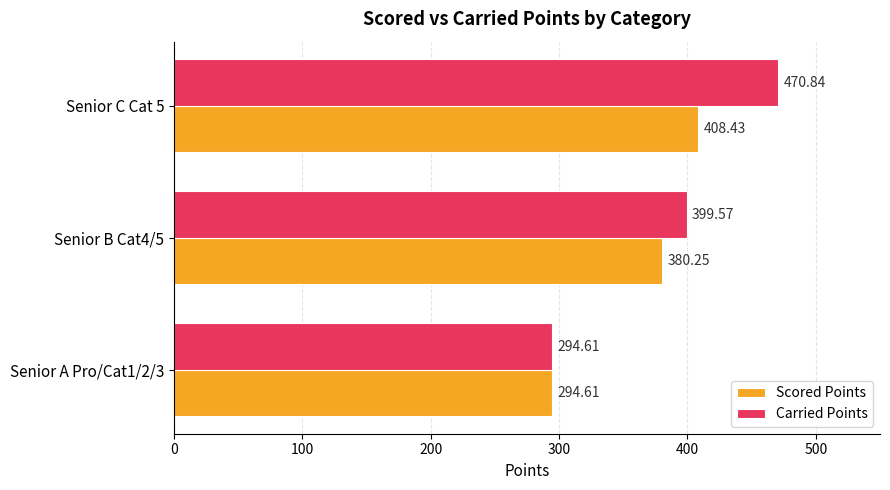

At which category is the sum across all series the highest?

Senior C Cat 5